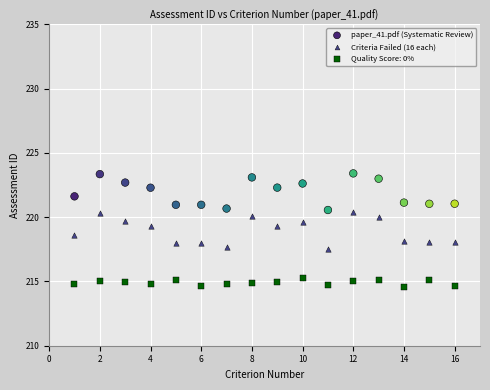

Which series contains the lowest Y value?

Quality Score: 0%